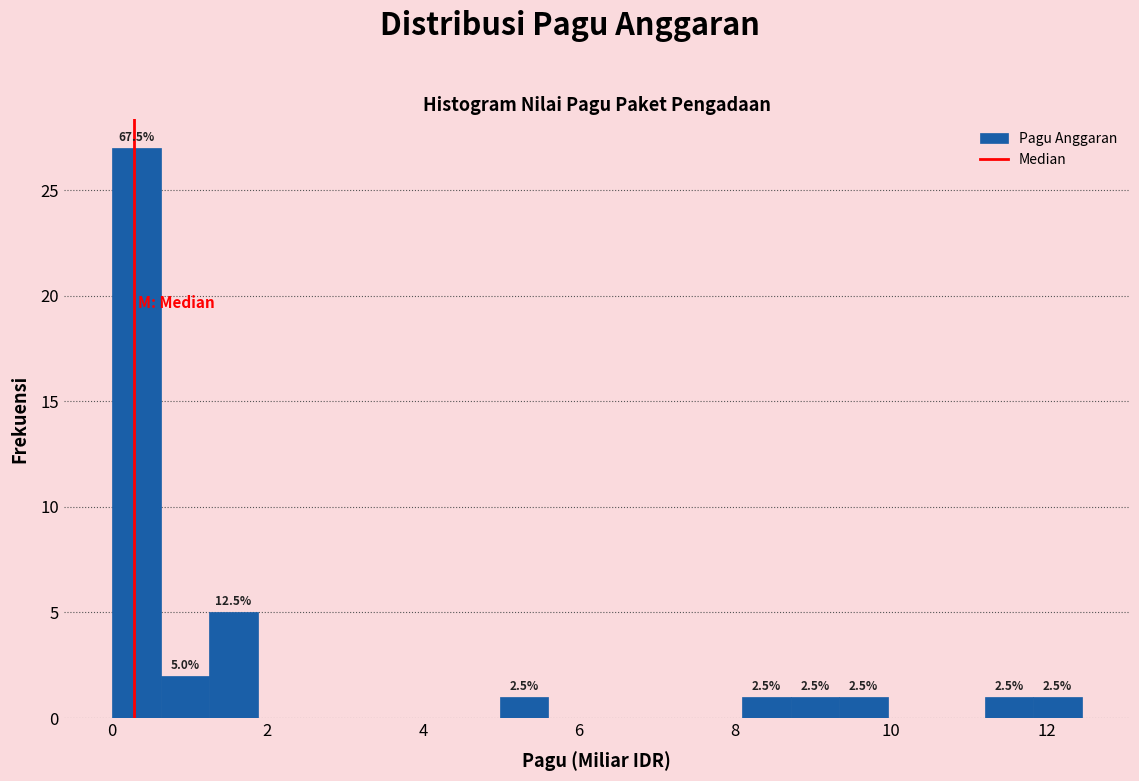

Around what value on the x-axis is the tallest bar? Give the approximate position of its centre, as read against the axis.

0.4